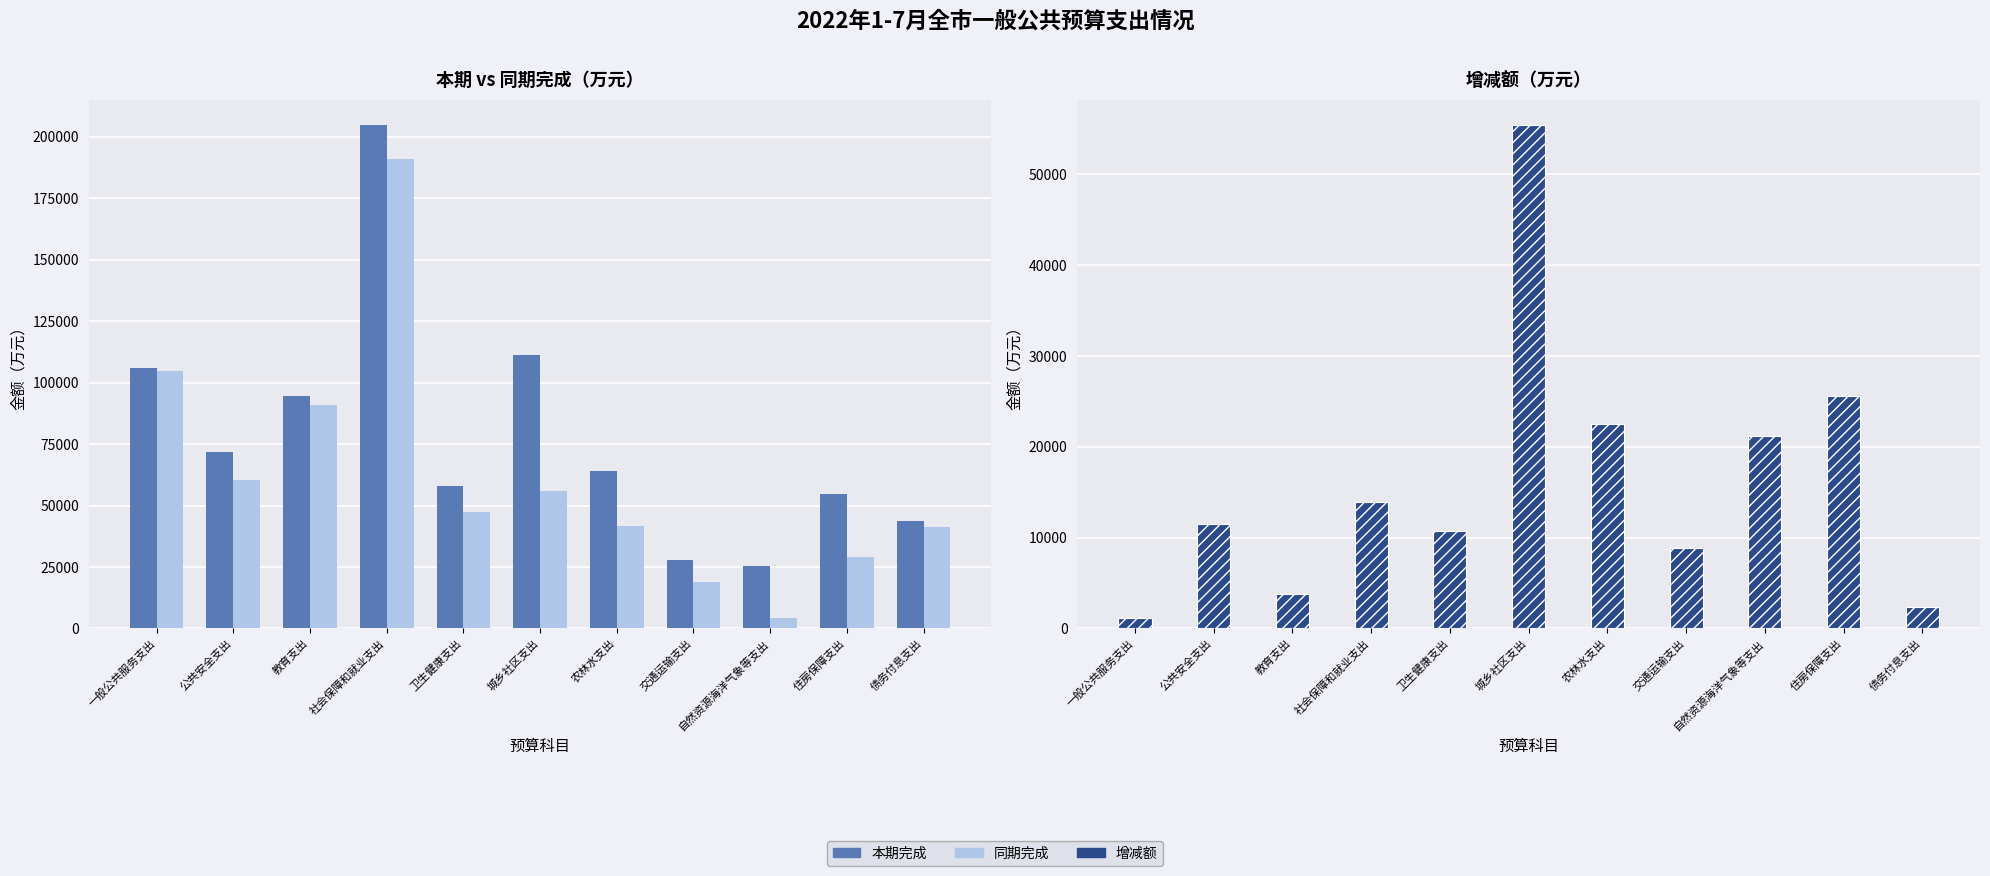

Where does the 同期完成 series first go above 47358?

一般公共服务支出